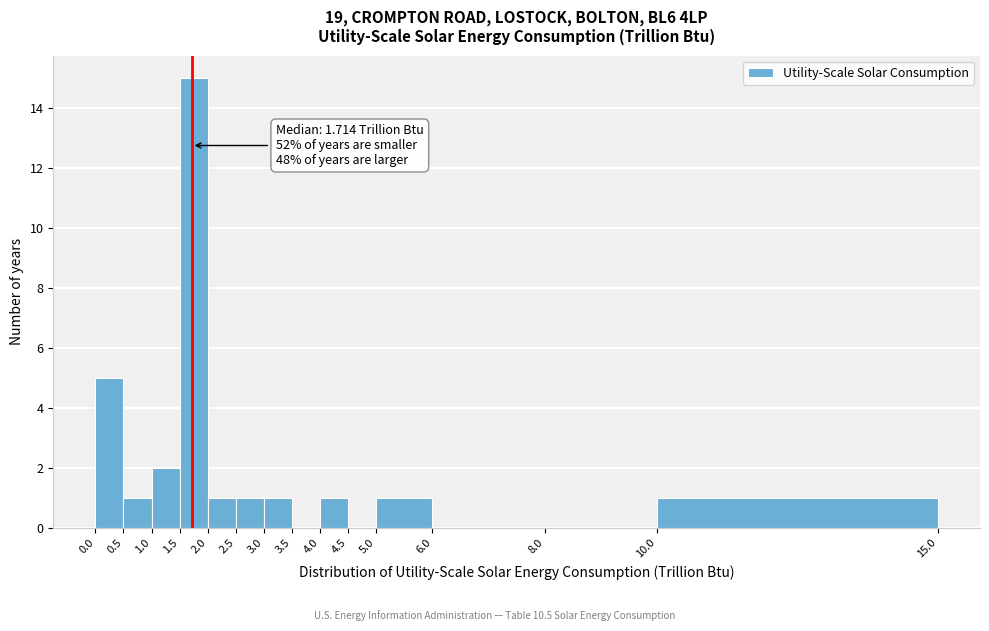

Which range on the x-axis has the tallest bar?

1.5 to 2.0